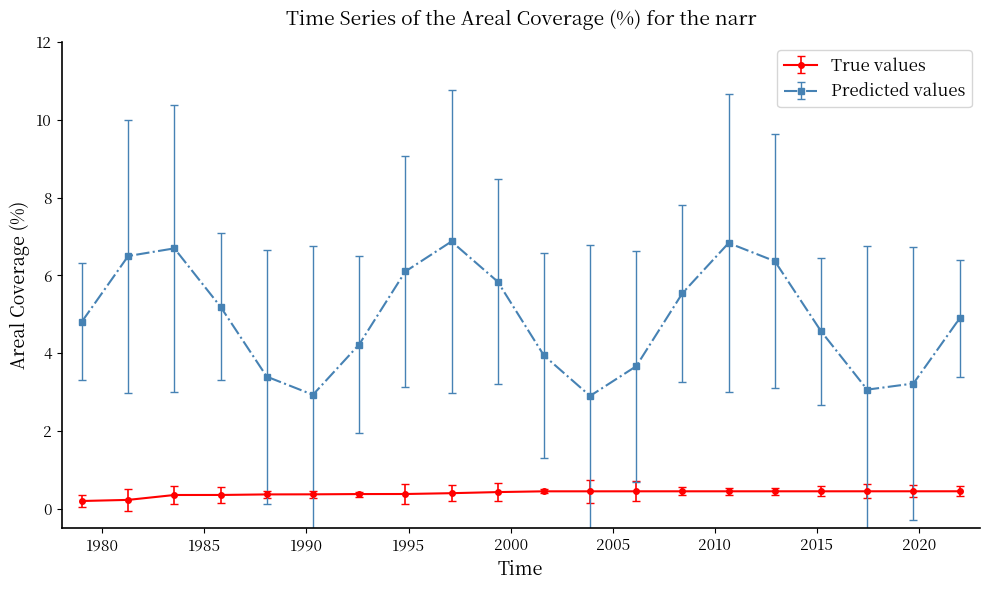

Which series has the widest spread of values?

Predicted values